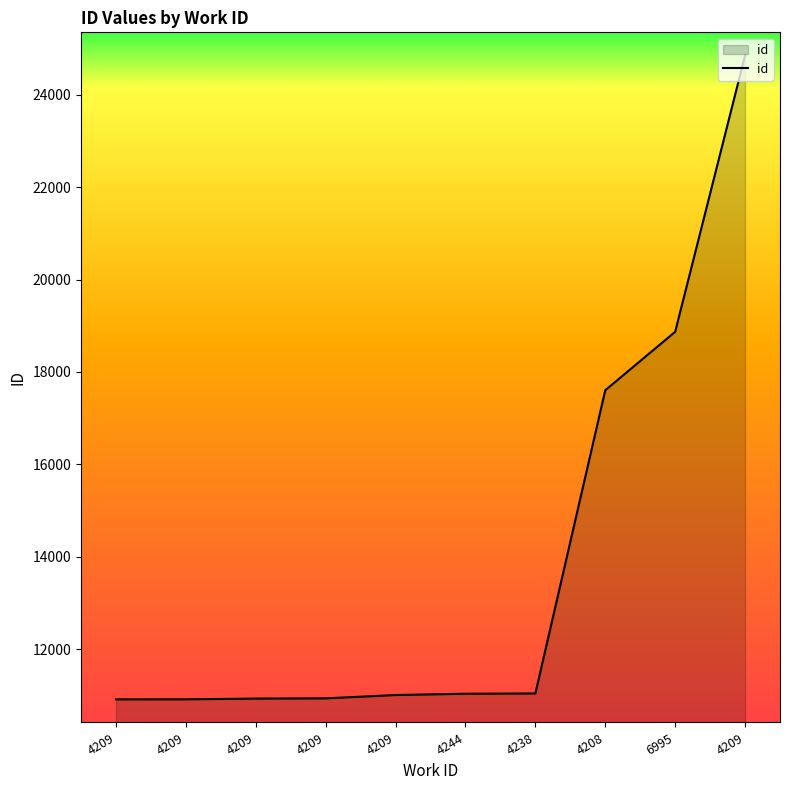

What is the change in value from 4208 to 6995?

+1265